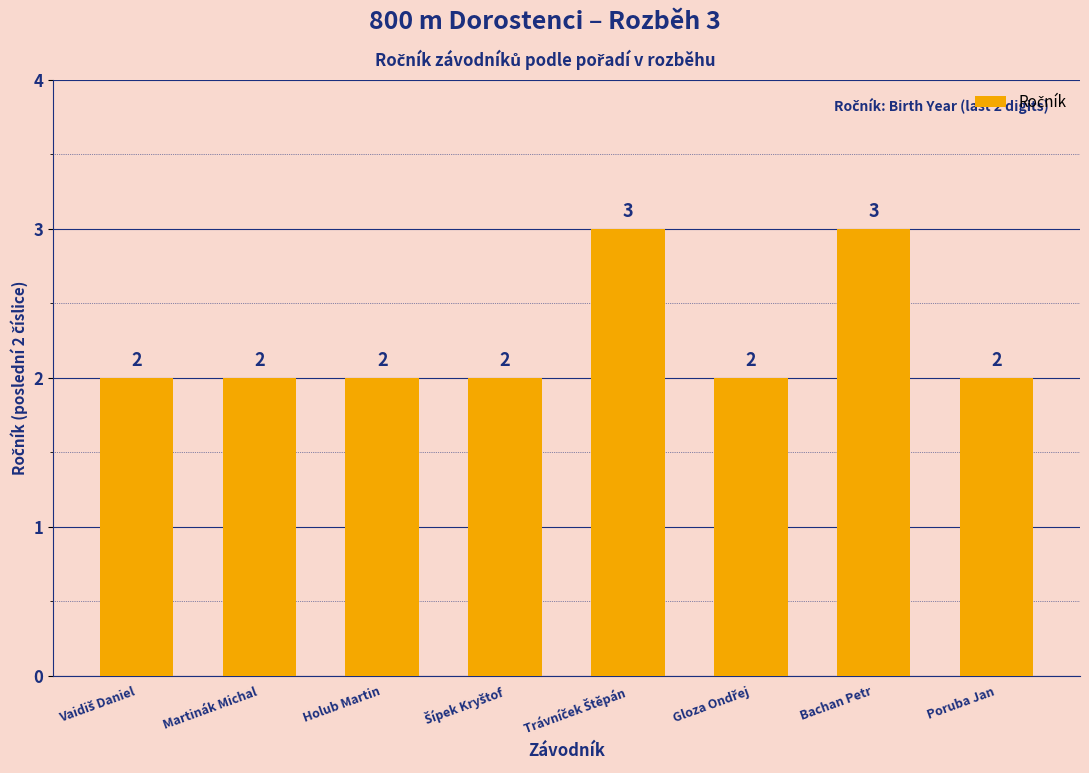

Does the chart contain any negative values?

No